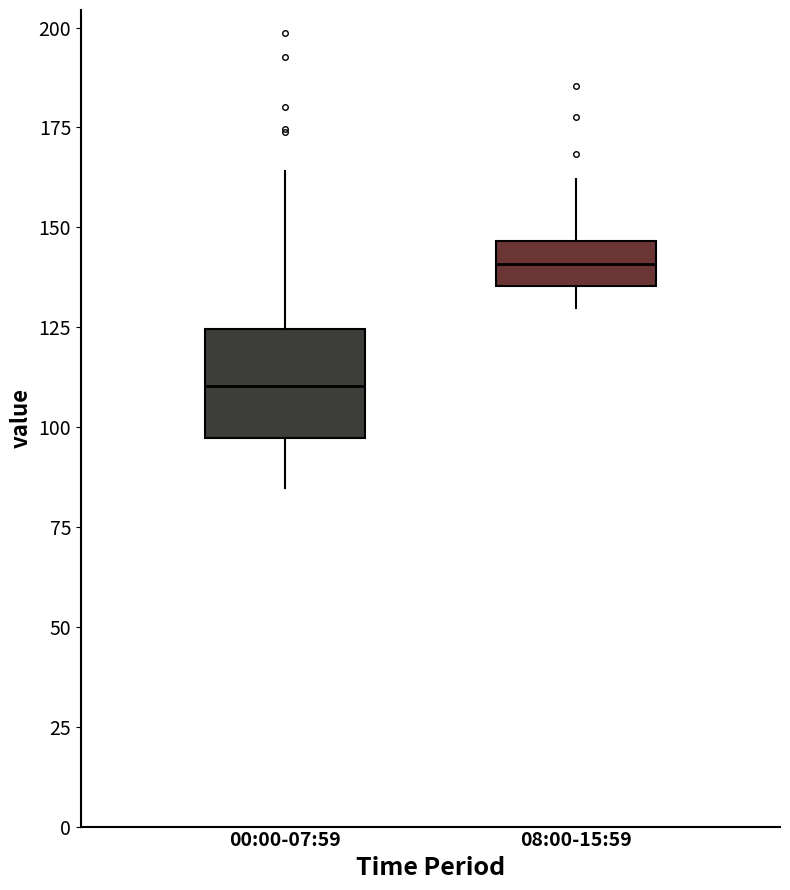

Reading left to right, transcribe this box plot: for each box, give where its median line is, the range the box spans, and where its two whiskers end, as read against the y-axis. The values are not printed on the chart, so give them approximately, as read against the axis.

00:00-07:59: median 110, box 95 to 125, whiskers 85 to 165
08:00-15:59: median 140, box 135 to 145, whiskers 130 to 160